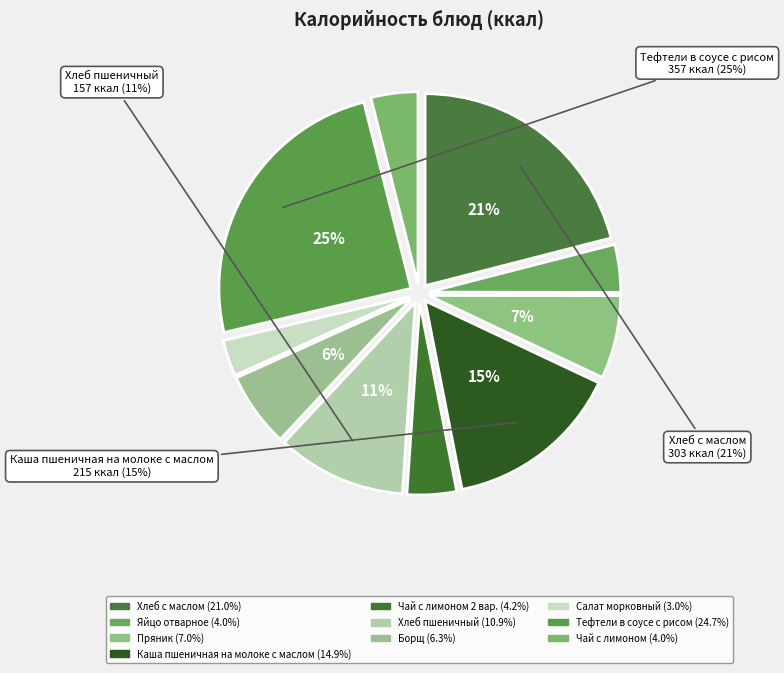

How many slices are in this pie chart?

10